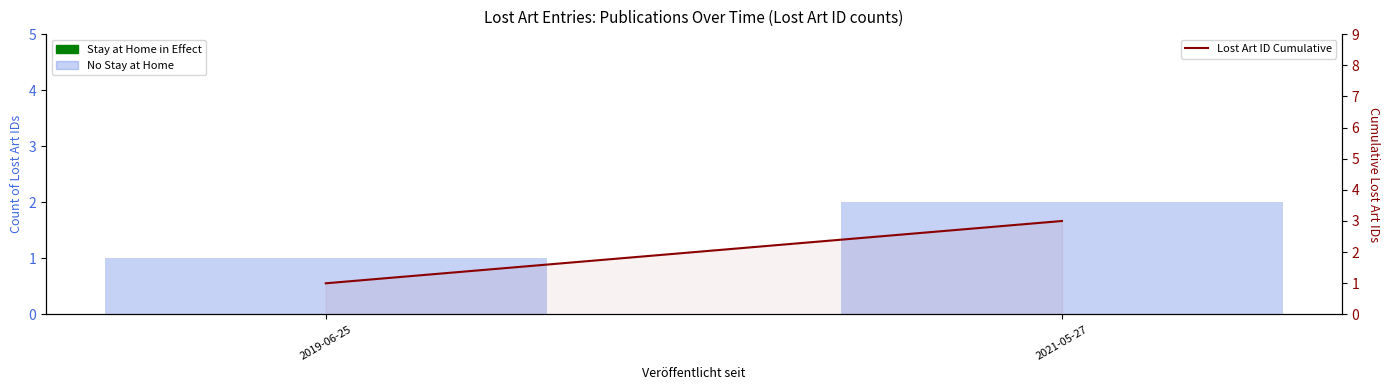

What is the value of the Lost Art ID Cumulative bar at the 2nd from the left?

3